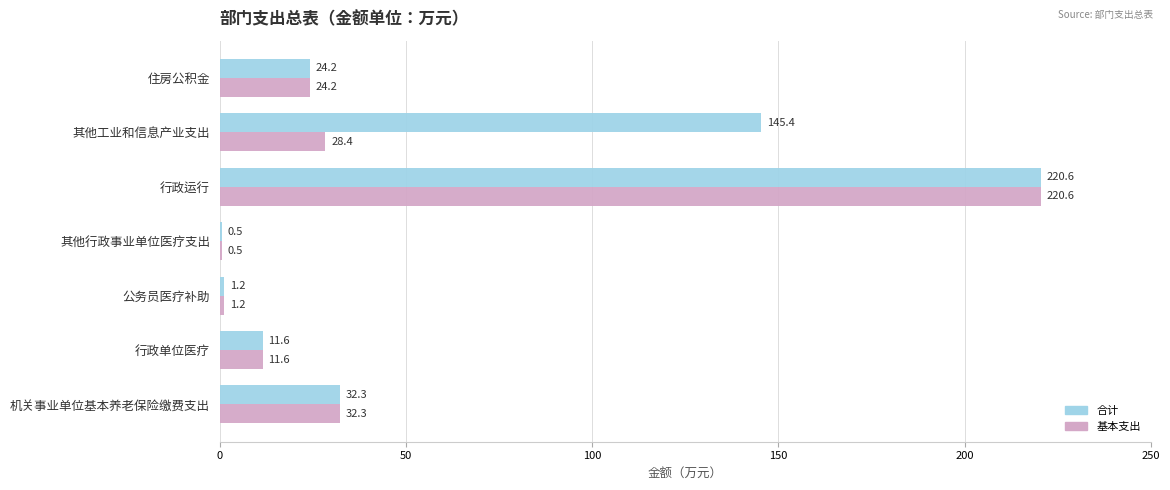

What is the greatest value displayed?

220.6